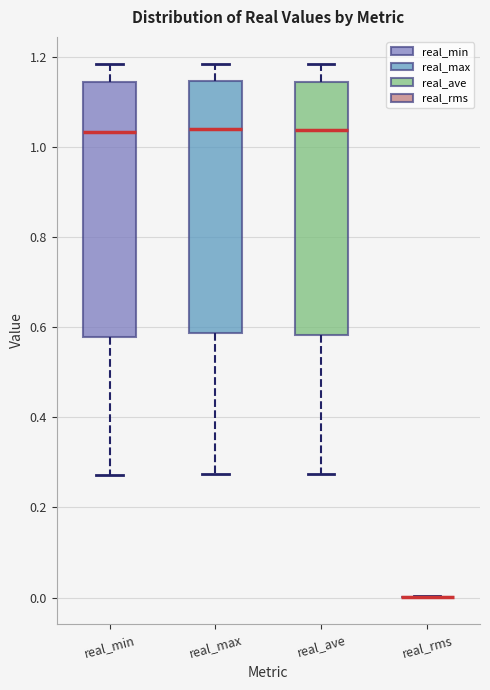

Where is the upper edge of the box for real_ave on the y-axis? The values are not printed on the chart, so give them approximately, as read against the axis.

1.14